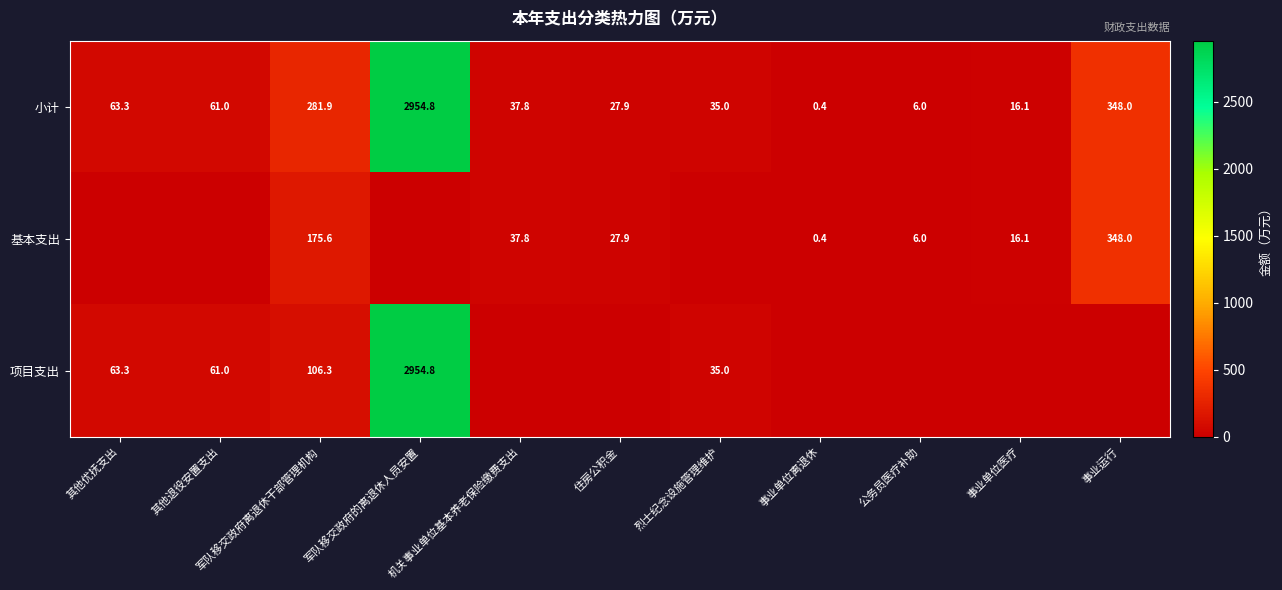

What is the total value across all series at 军队移交政府离退休干部管理机构?

563.8